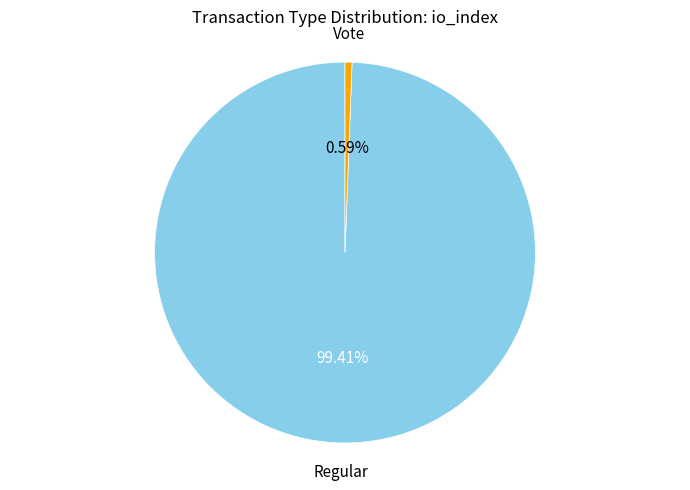

Count the number of slices in the pie.

2